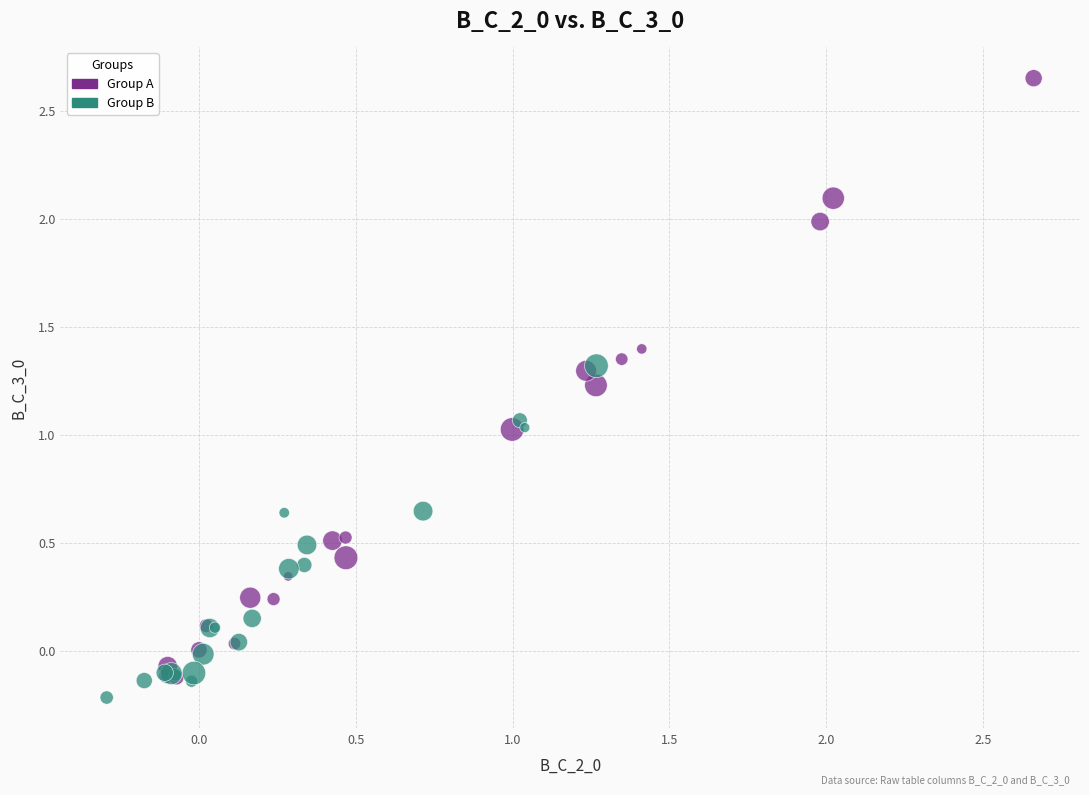

What are all the series names shown in the legend?

Group A, Group B